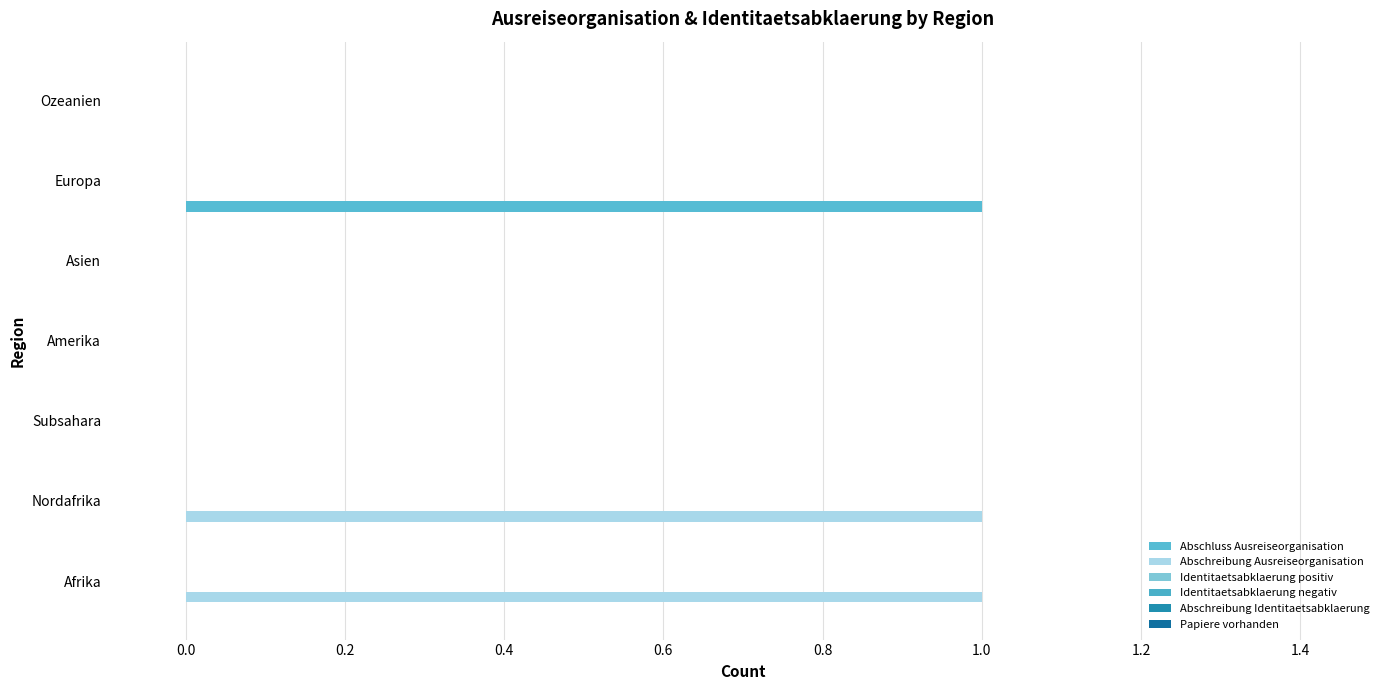

Rank the series by their maximum value, from lowest to highest.

Identitaetsabklaerung positiv, Identitaetsabklaerung negativ, Abschreibung Identitaetsabklaerung, Papiere vorhanden, Abschluss Ausreiseorganisation, Abschreibung Ausreiseorganisation